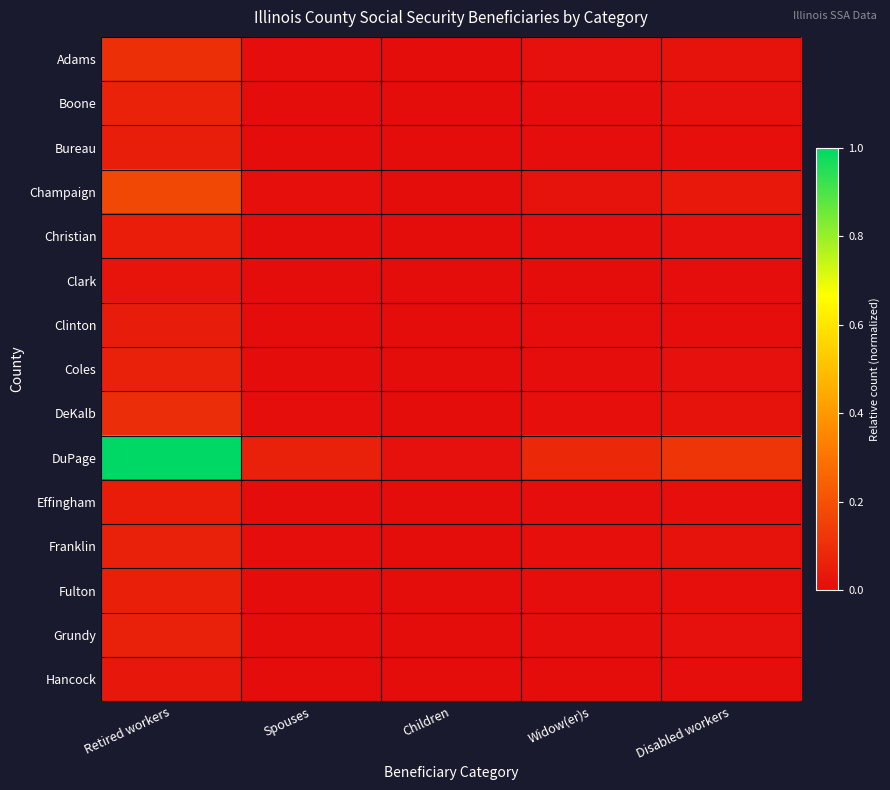

At which category does the chart reach its minimum across all series?

Children